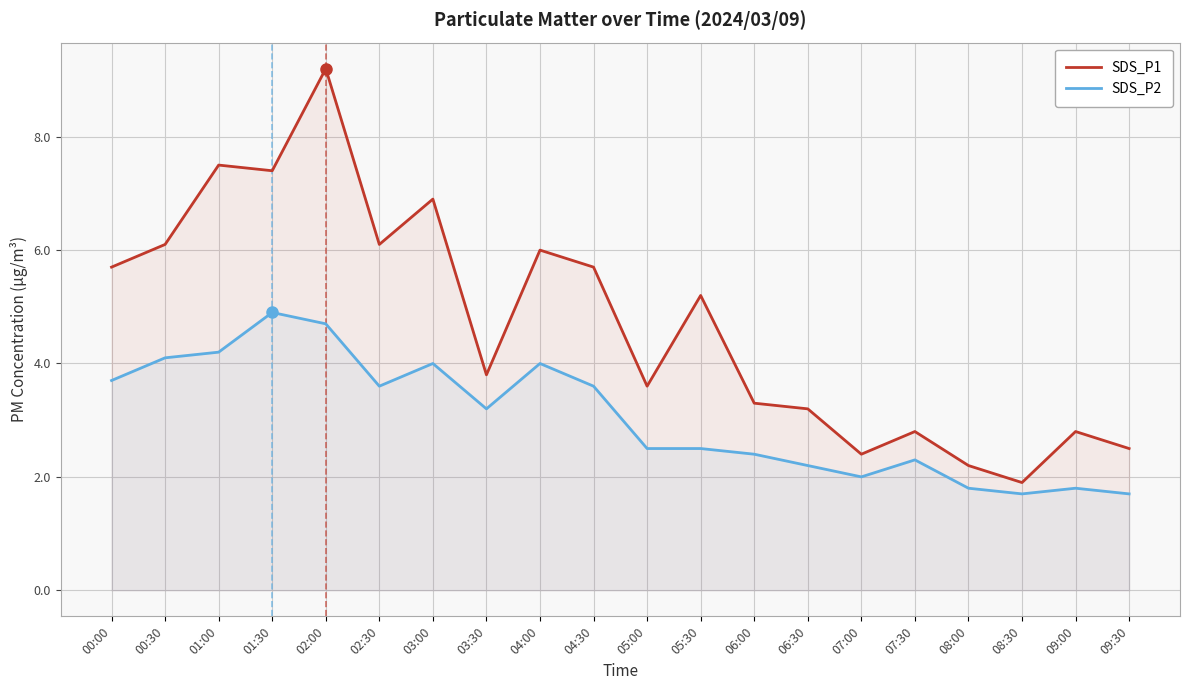

How many lines are shown in the chart?

2